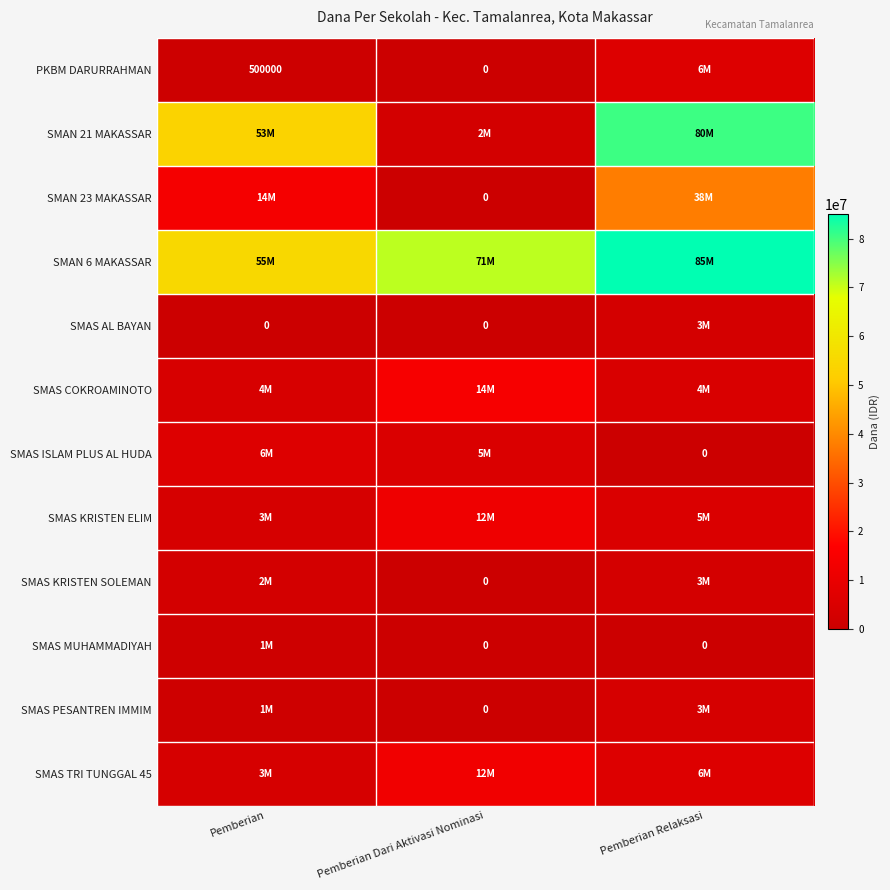

Where is SMAS KRISTEN SOLEMAN nearest to the value 1500000?

Pemberian